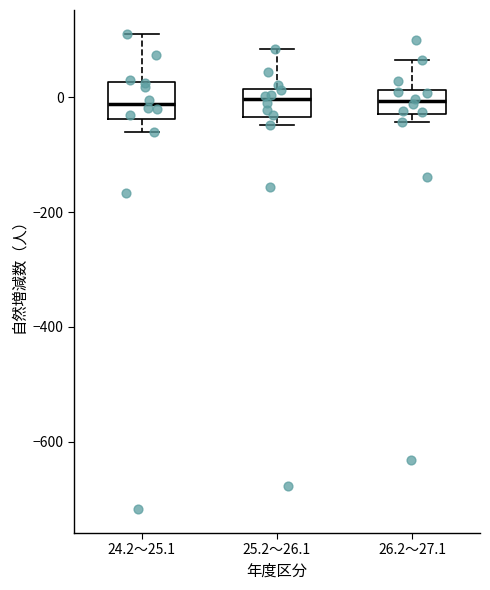

Where does the median line of the box for 25.2～26.1 sit on the y-axis? The values are not printed on the chart, so give them approximately, as read against the axis.

0